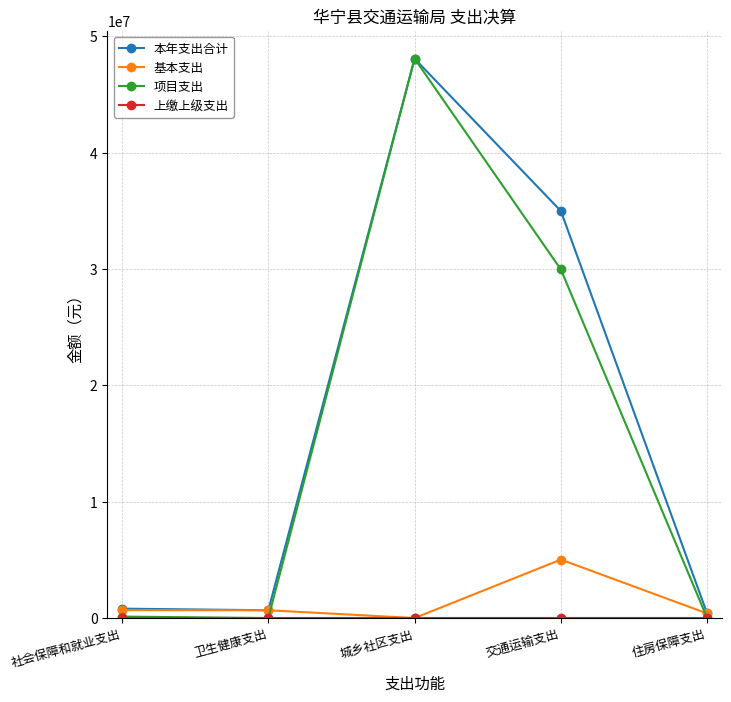

True or false: 项目支出 and 基本支出 cross at least once.

True